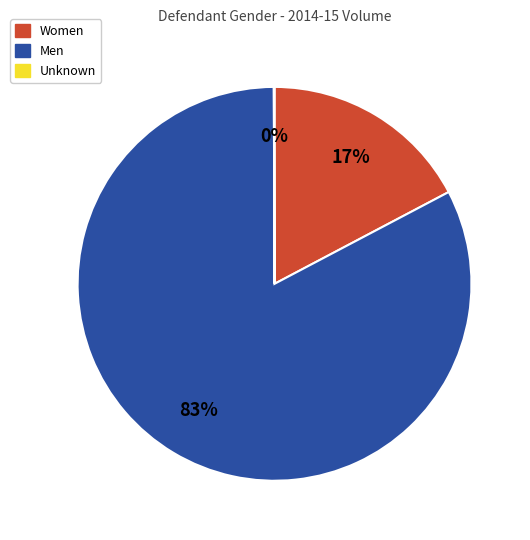

Is it true that Men is 77% of the pie?

False